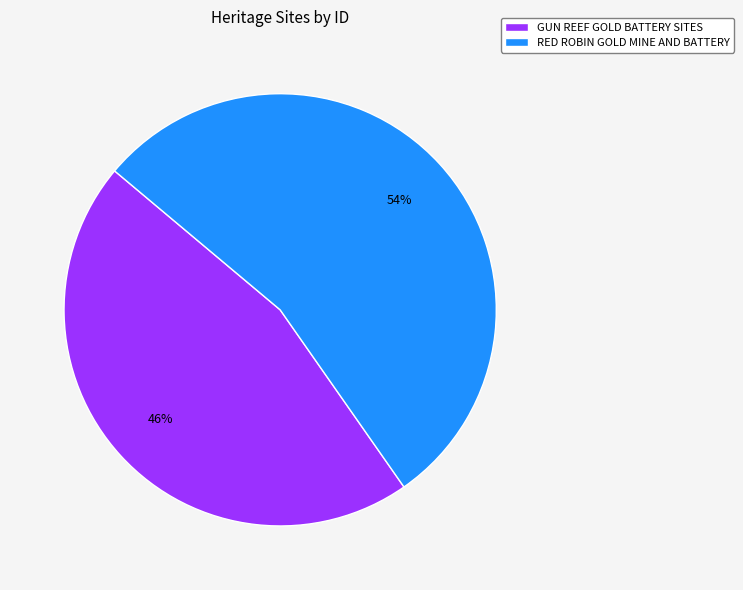

Which category has the smallest portion of the pie?

GUN REEF GOLD BATTERY SITES